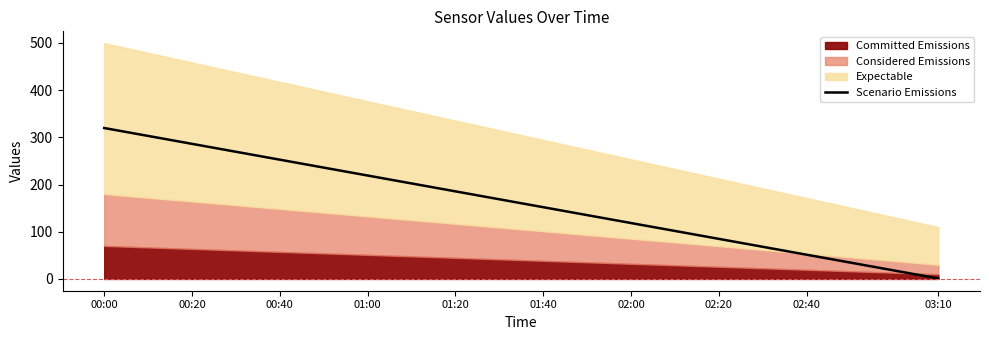

Which category has the highest value in the Scenario Emissions series?

00:00